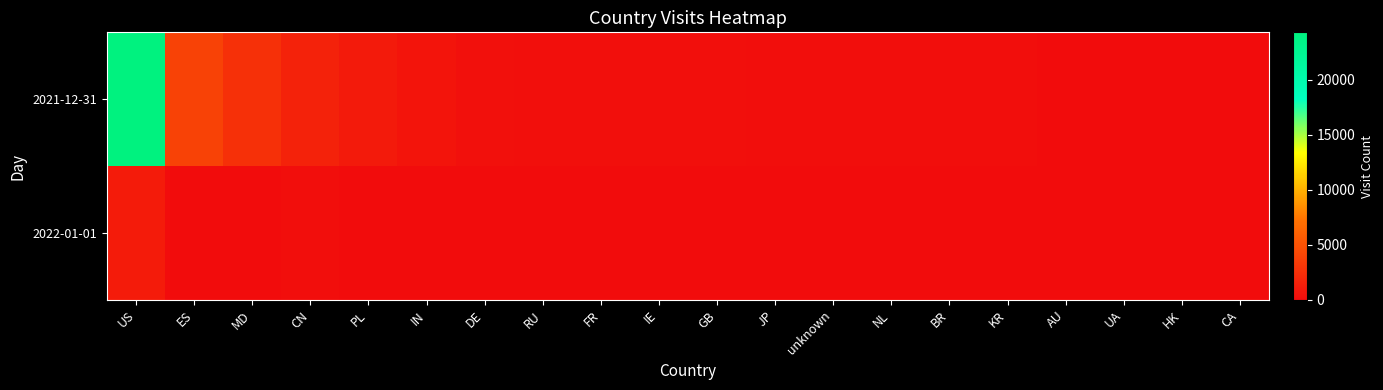

Which has a higher value, ES or NL?

ES